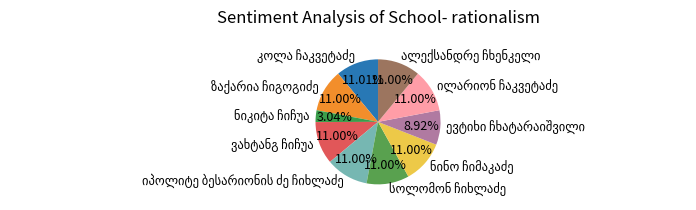

Count the number of slices in the pie.

10